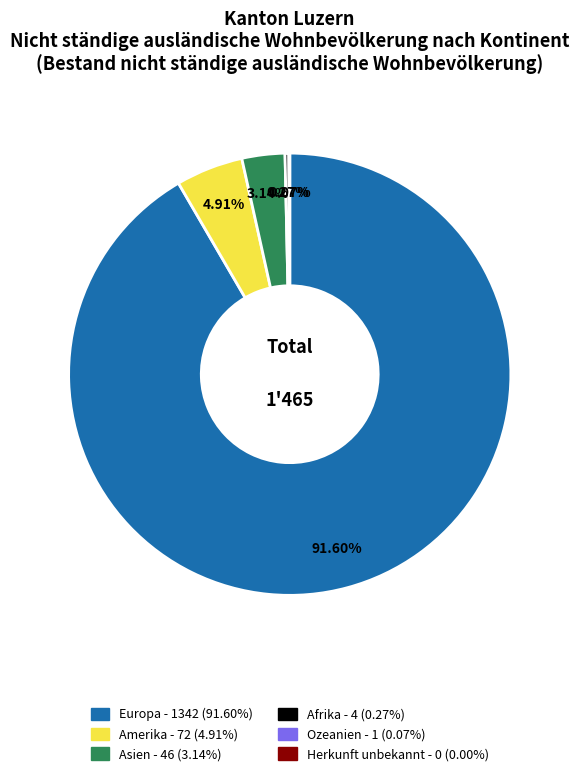

Which category has the biggest portion of the pie?

Europa